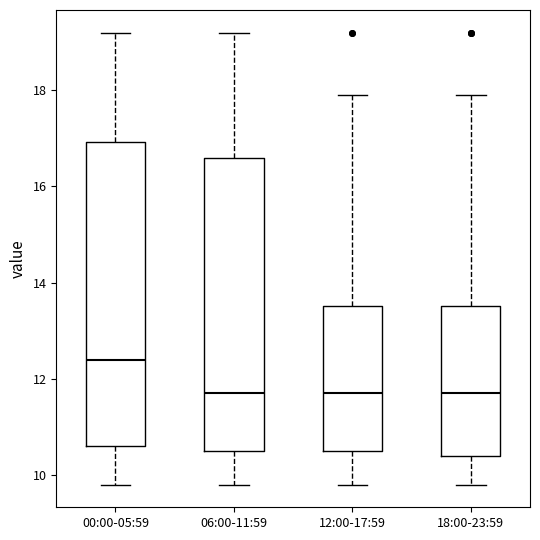

Which box is the tallest, from its lower edge to its upper edge?

00:00-05:59